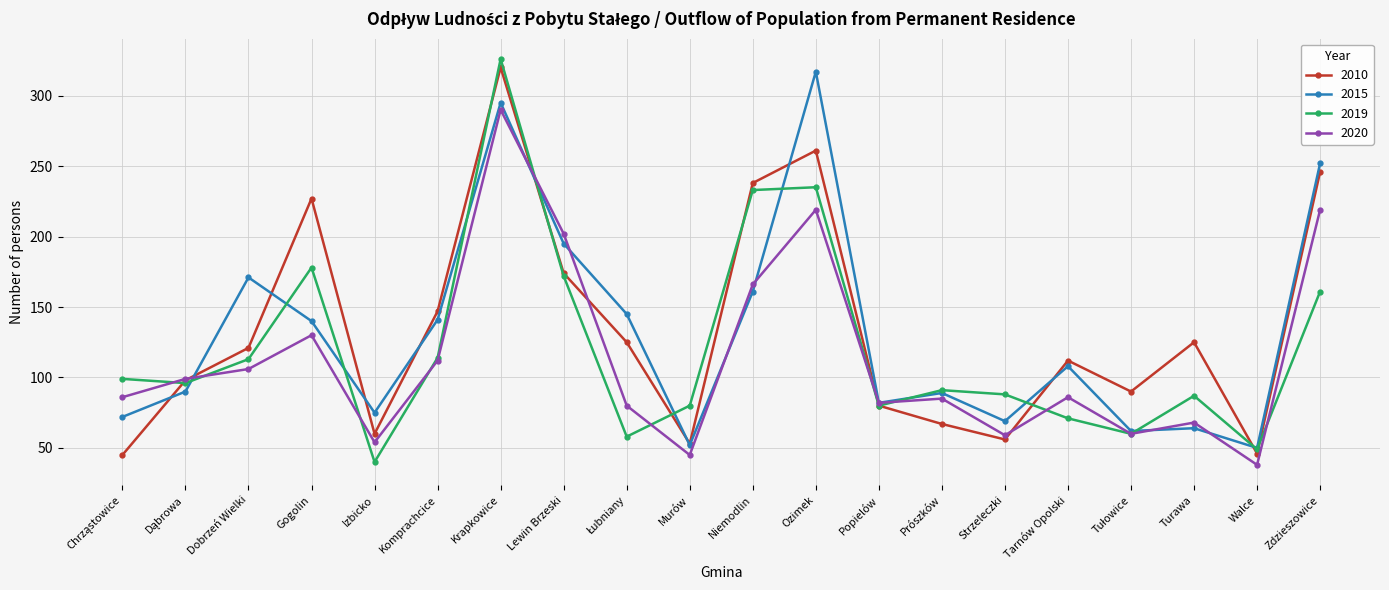

Which series has the largest range (max minus min)?

2019